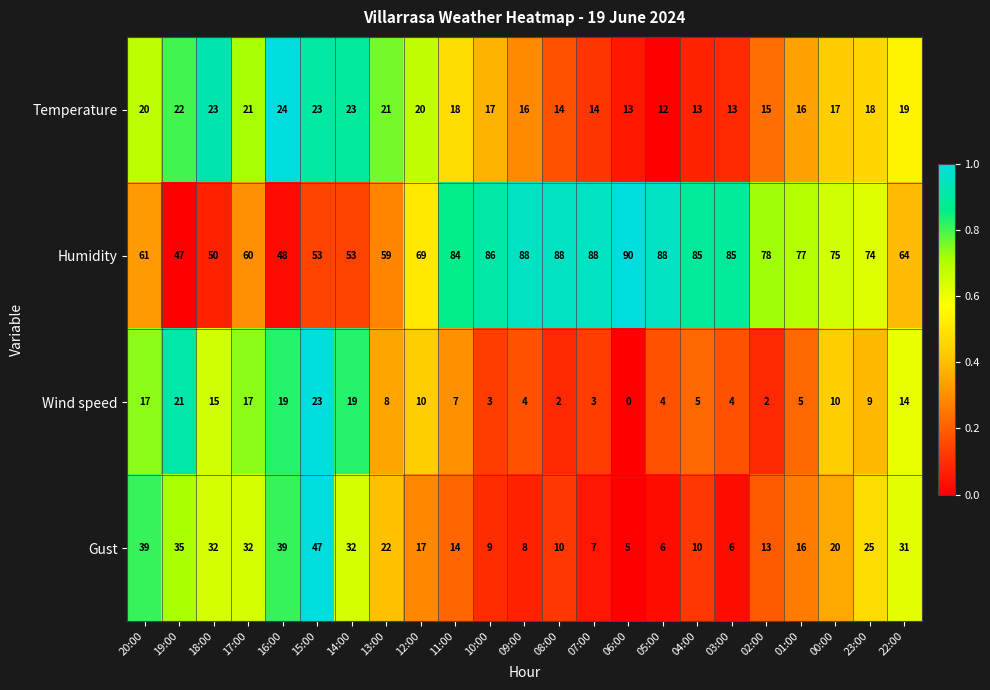

Which category has the highest value across all series?

06:00